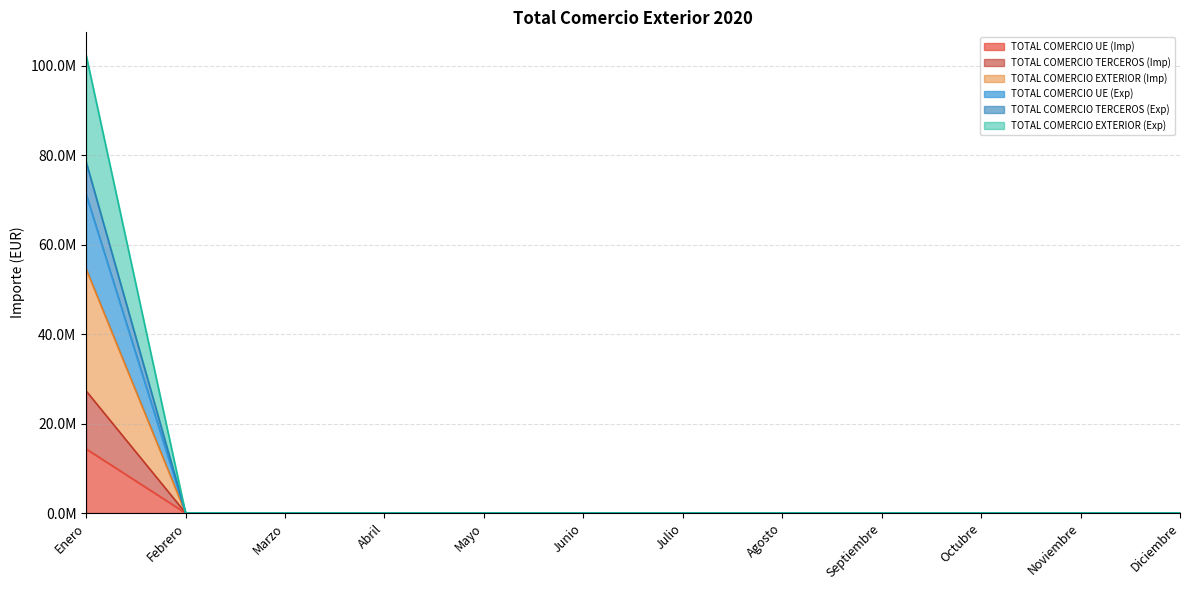

What is the greatest value displayed?

102353924